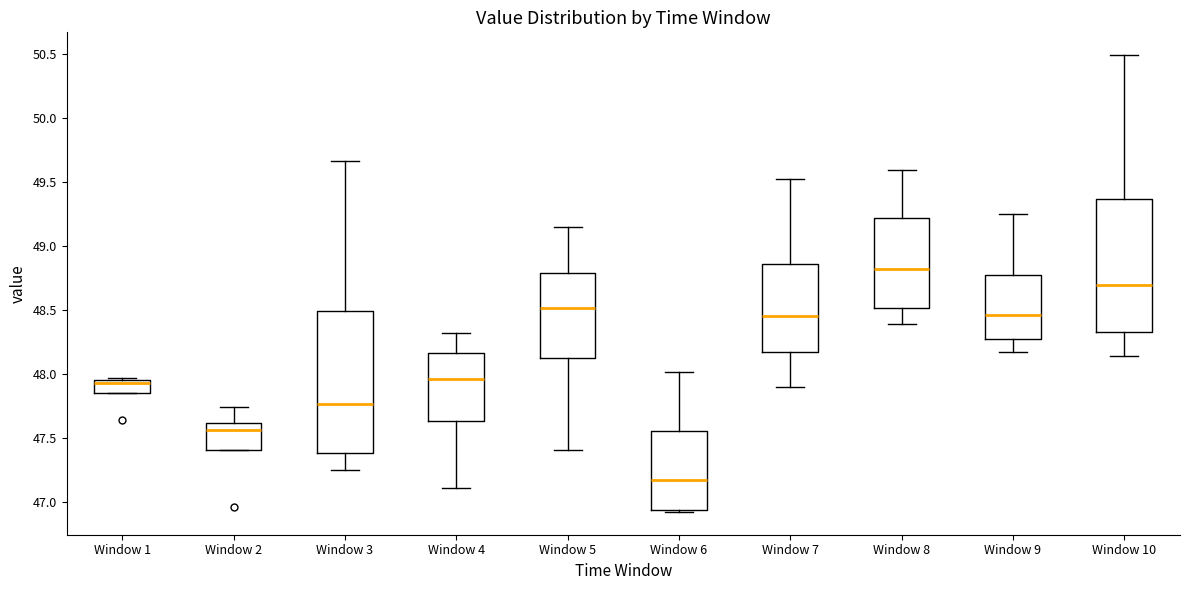

Which box is the tallest, from its lower edge to its upper edge?

Window 3